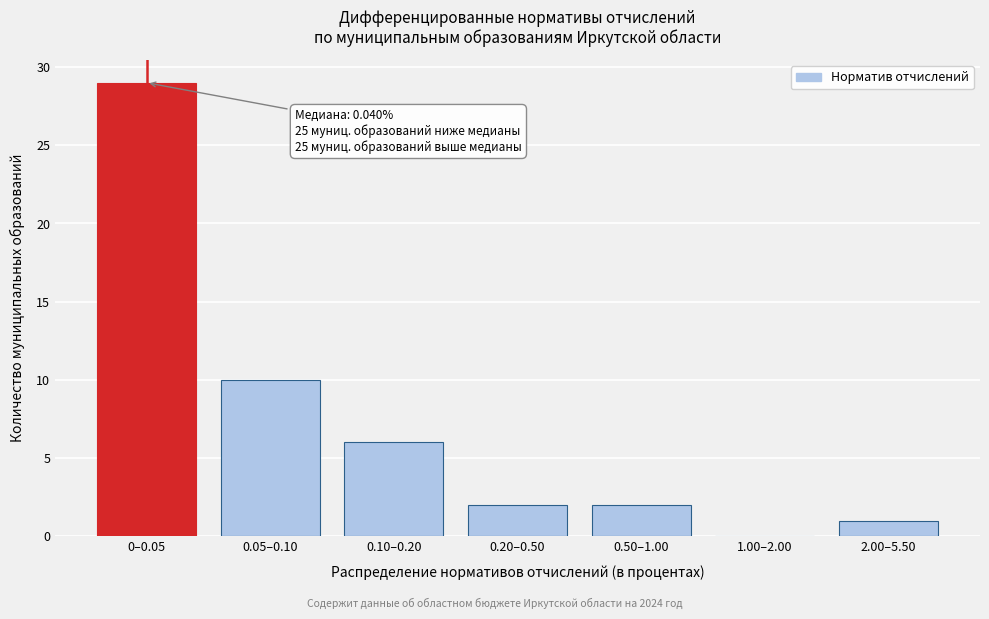

Reading left to right, list all the values displayed in this chart.

0–0.05=29	0.05–0.10=10	0.10–0.20=6	0.20–0.50=2	0.50–1.00=2	1.00–2.00=0	2.00–5.50=1